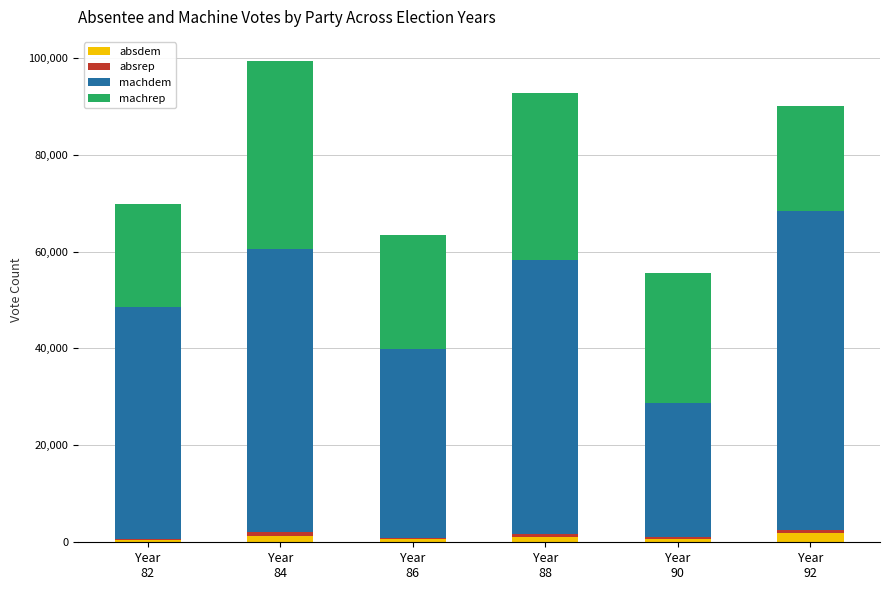

Count the number of categories in the chart.

6